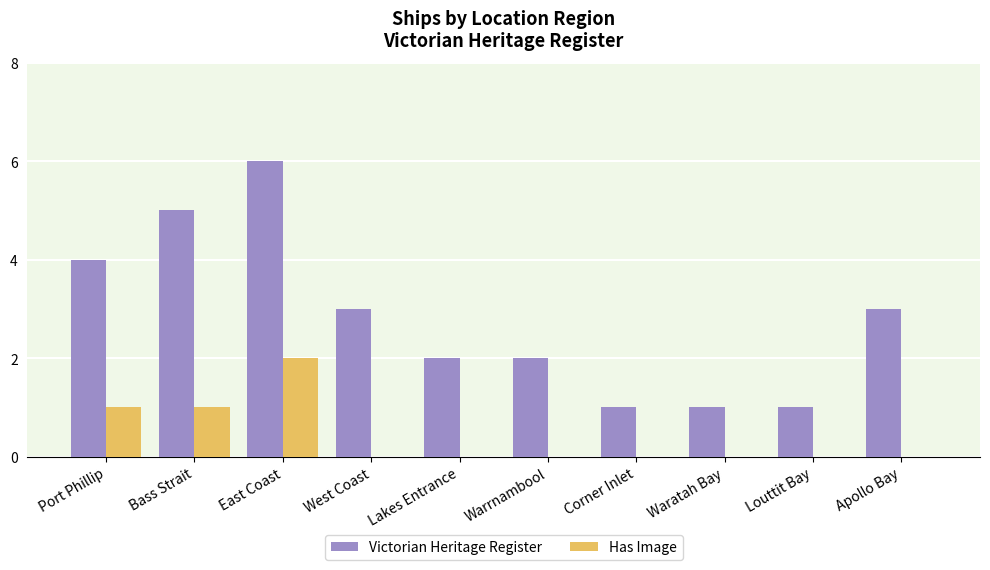

What is the approximate value of Victorian Heritage Register at Warrnambool?

2